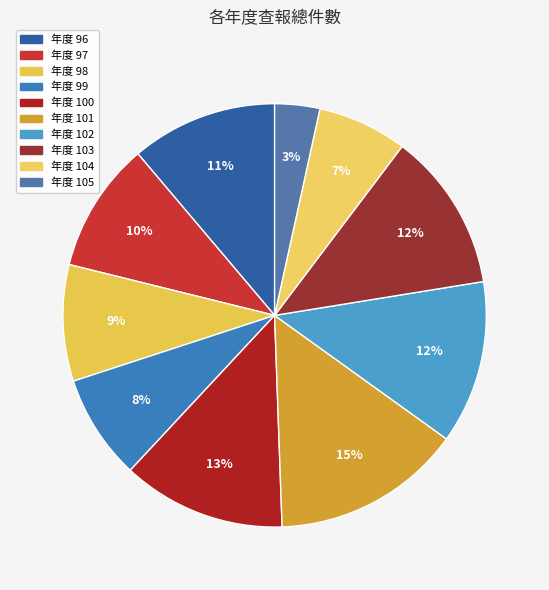

Does any single category account for the majority?

No